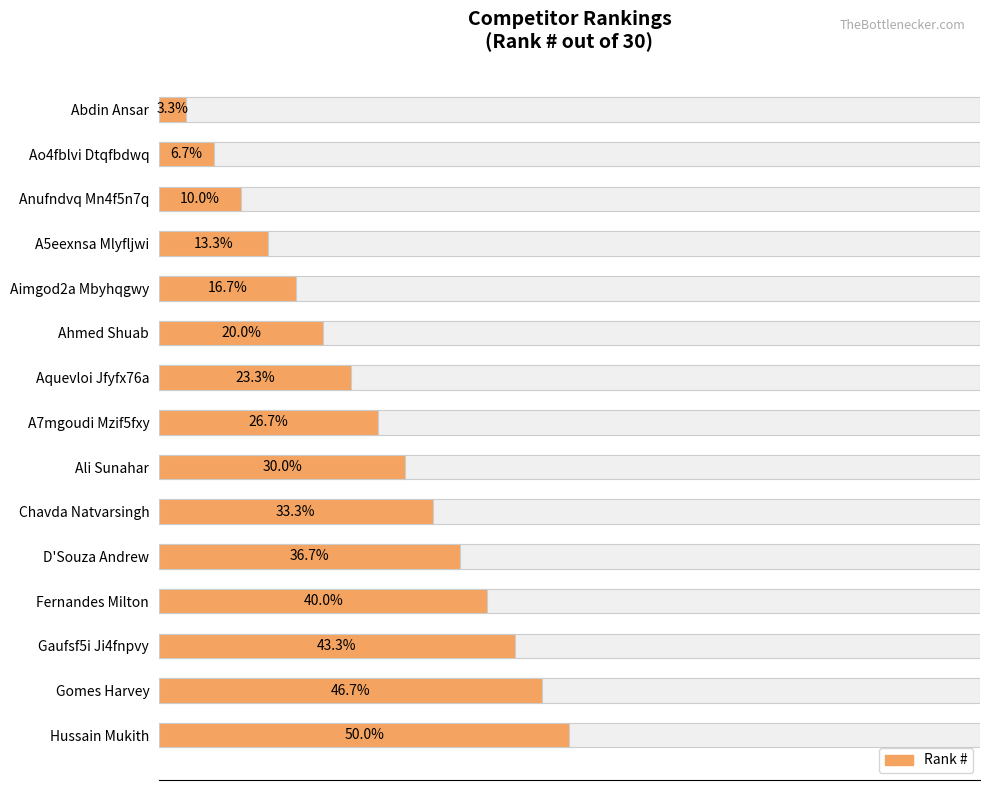

What is the maximum value shown in the chart?

15